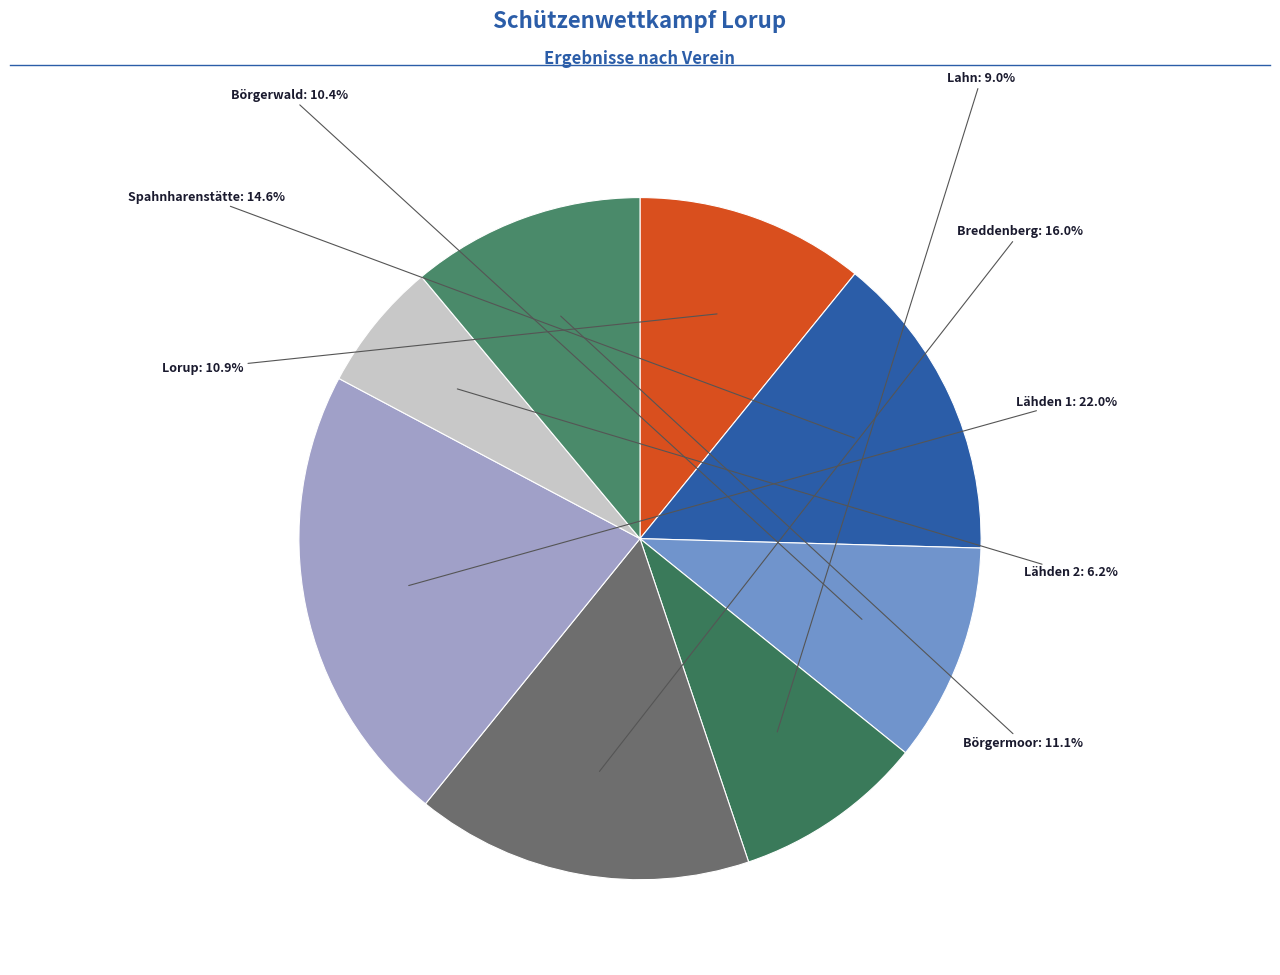

What is the smallest slice in the pie chart?

Lähden 2